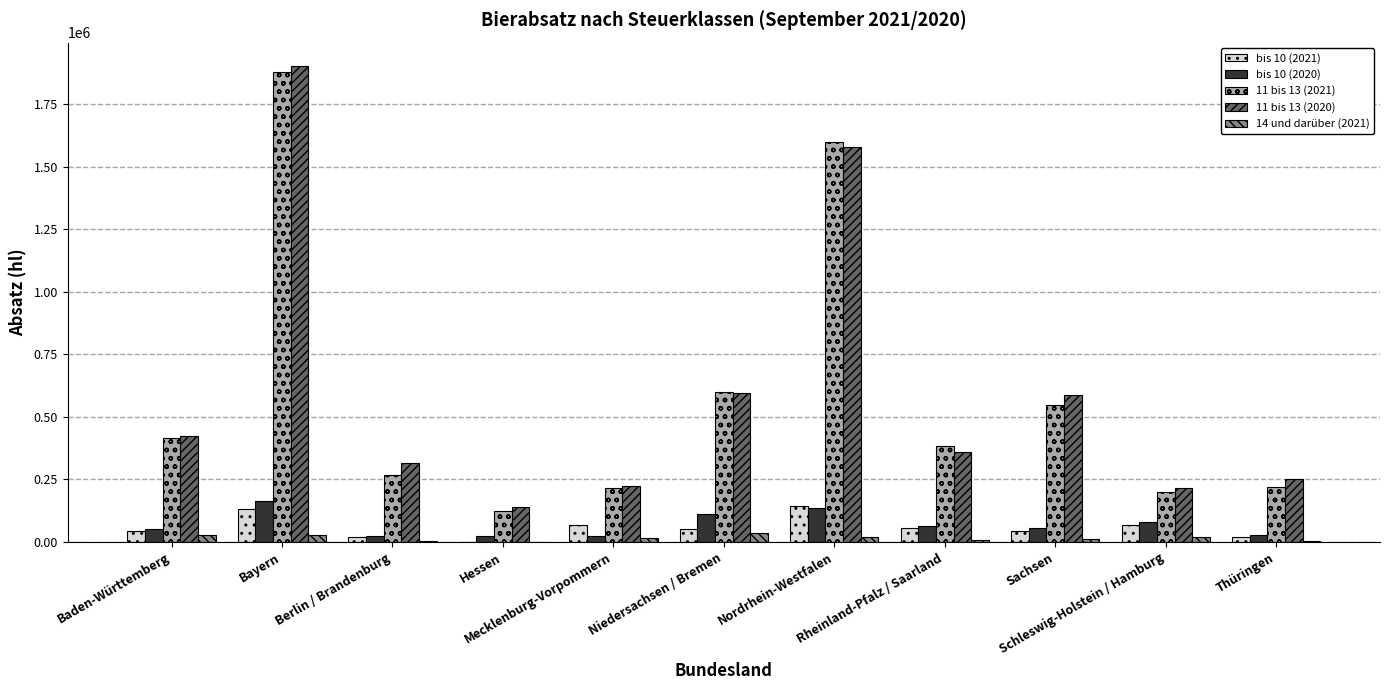

What is the sum of all 11 bis 13 (2020) values?

6589280.1